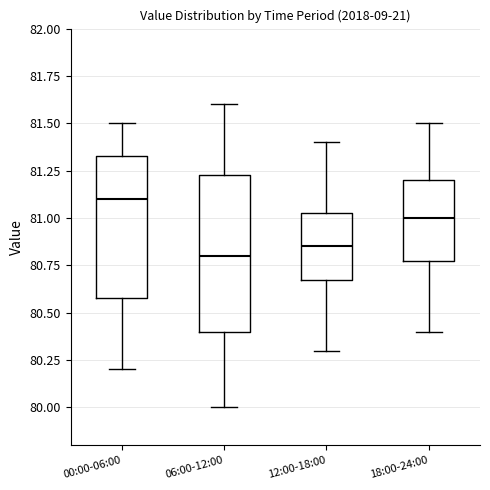

Which box is the tallest, from its lower edge to its upper edge?

06:00-12:00